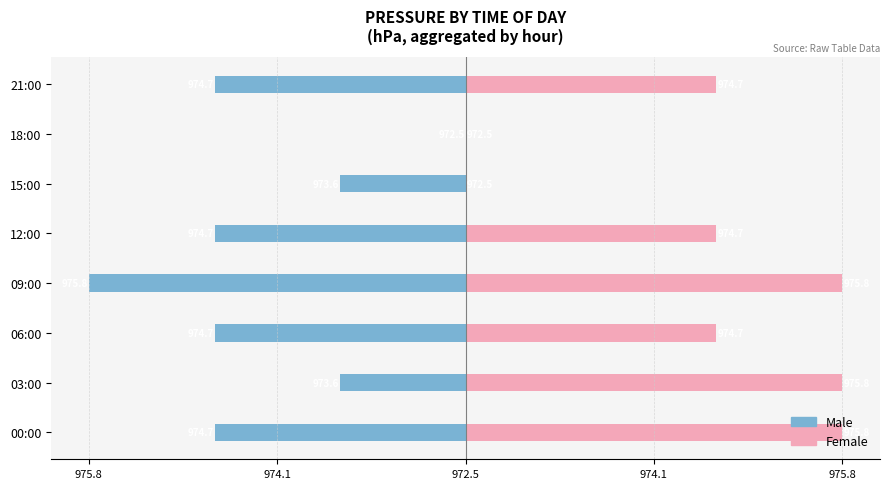

Which series has the largest range (max minus min)?

Male